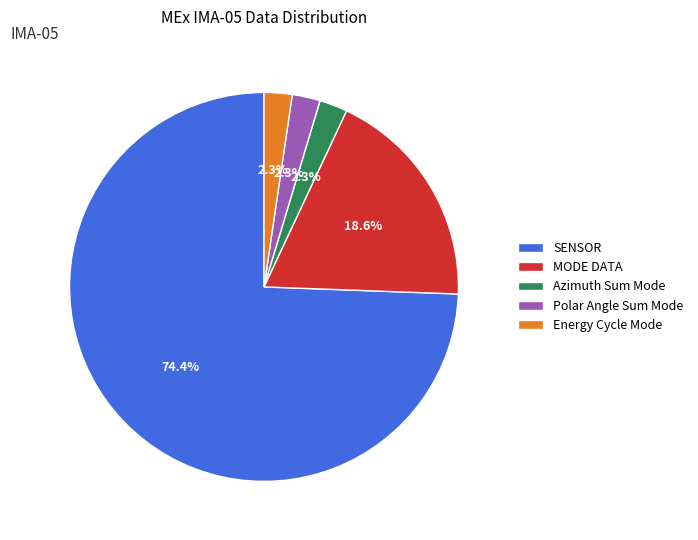

Count the number of slices in the pie.

5